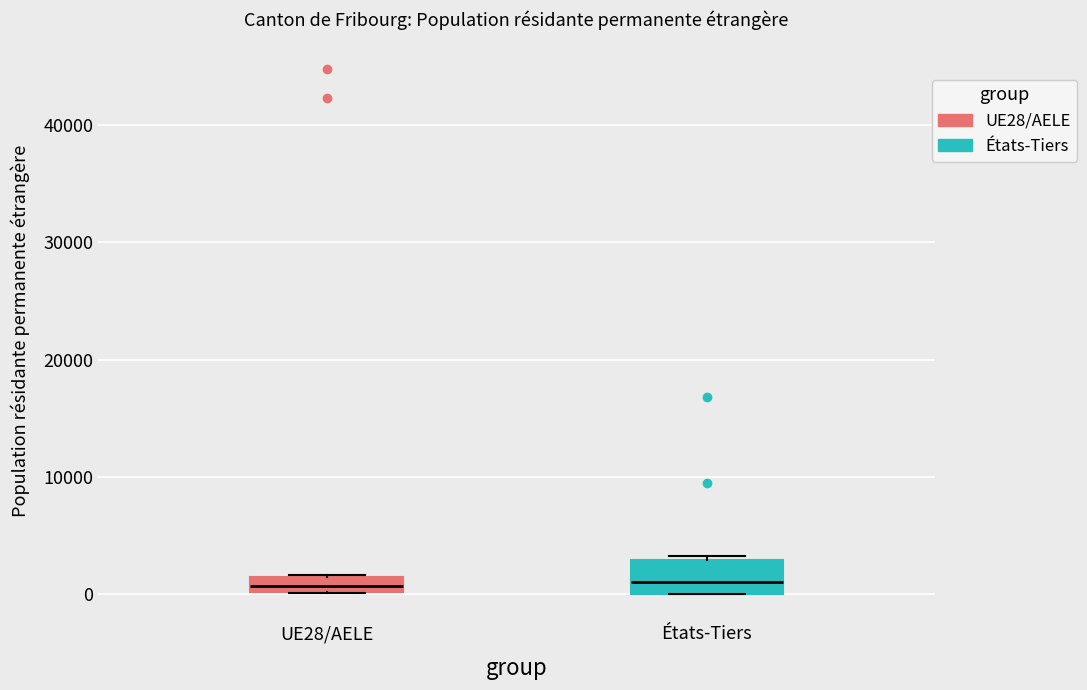

Which box is the tallest, from its lower edge to its upper edge?

États-Tiers